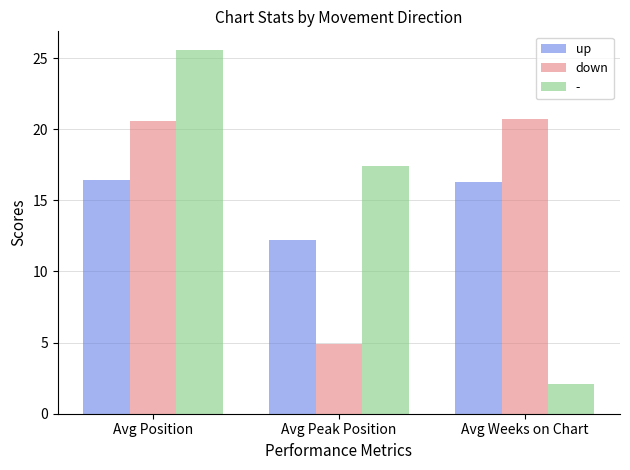

List the labels in order of - value, smallest first.

Avg Weeks on Chart, Avg Peak Position, Avg Position